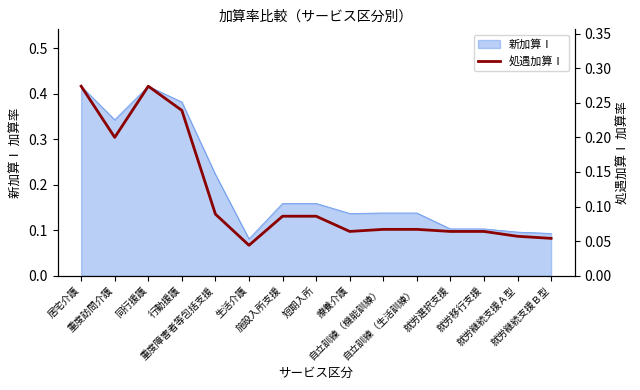

What is the label of the 8th point from the left?

短期入所